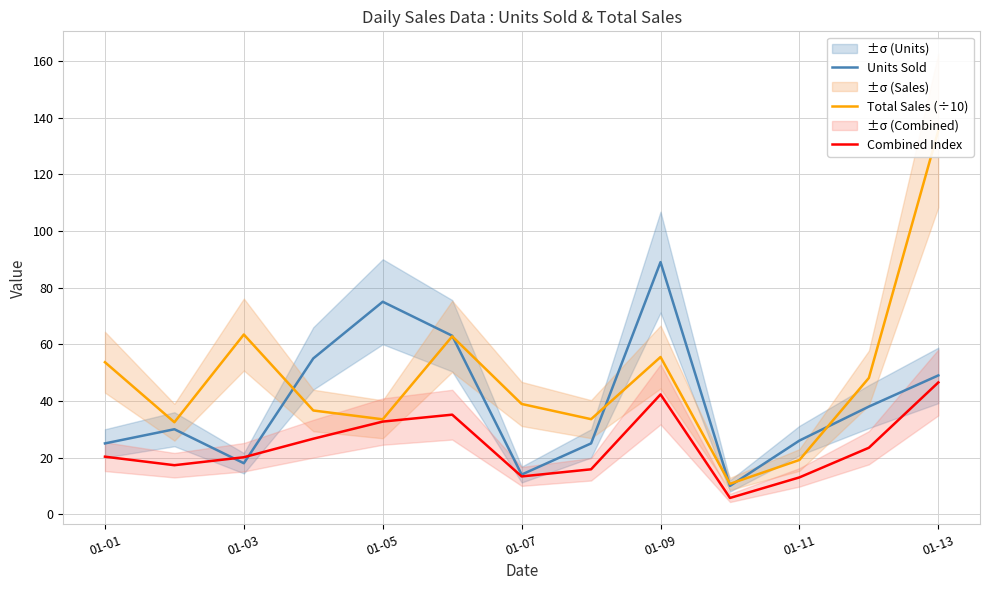

What is the minimum value for Units Sold?

10.0